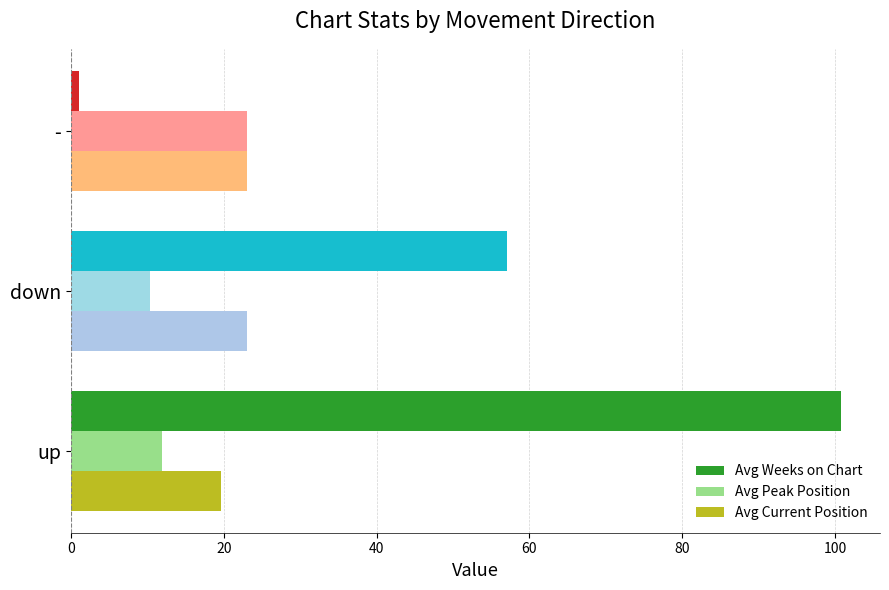

What is the difference between the maximum and minimum values in the Avg Current Position series?

3.3